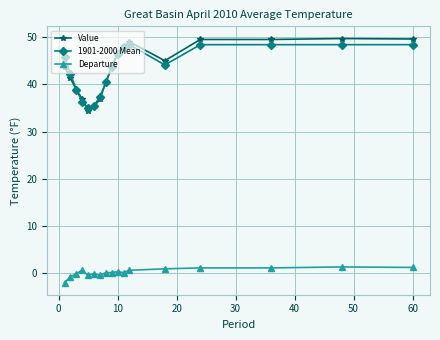

Which series has the widest spread of values?

Value